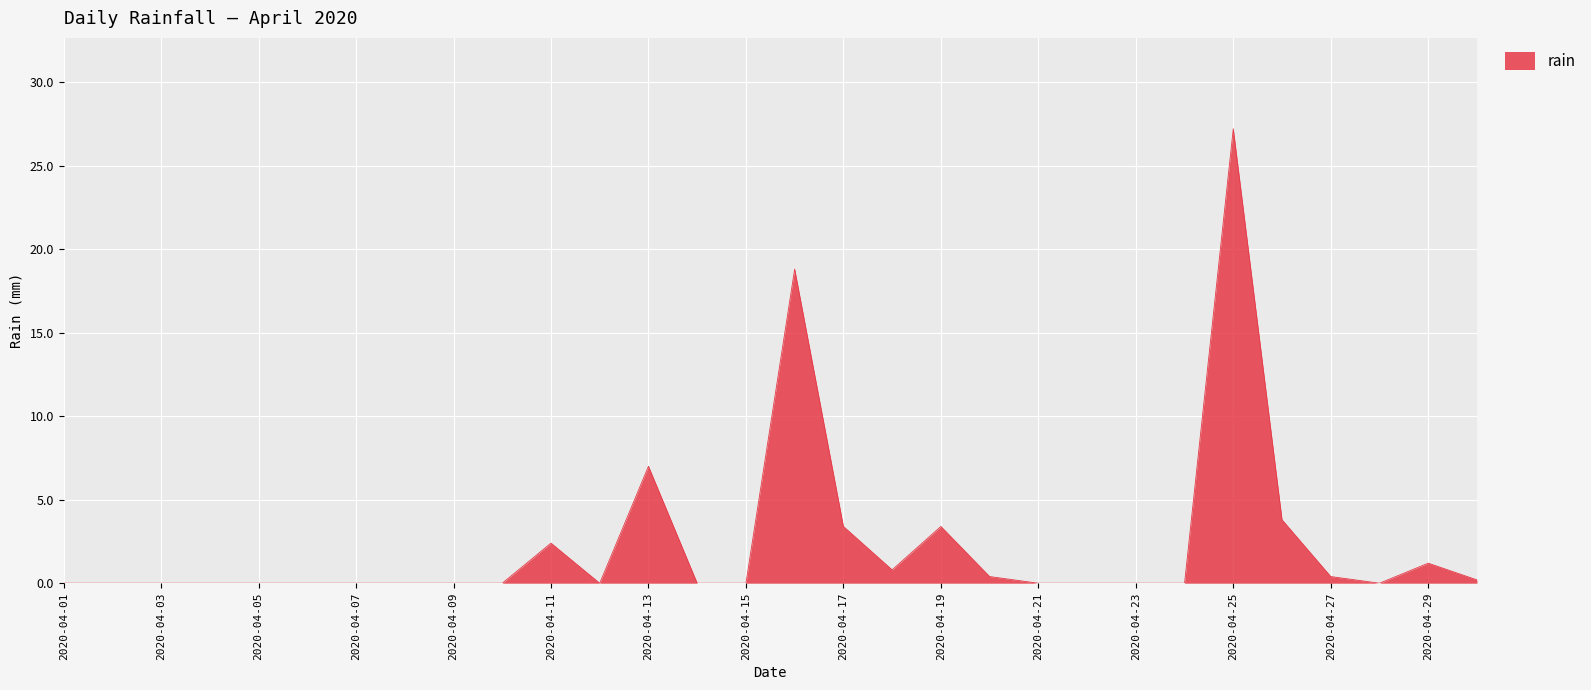

What is the maximum value shown in the chart?

27.2